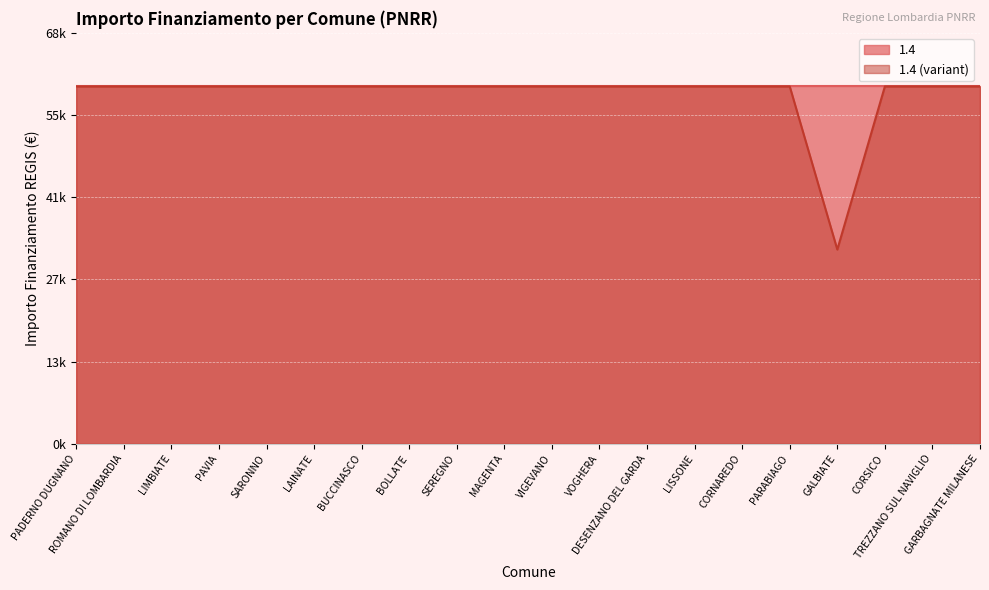

What is the difference between the maximum and minimum values?

27377